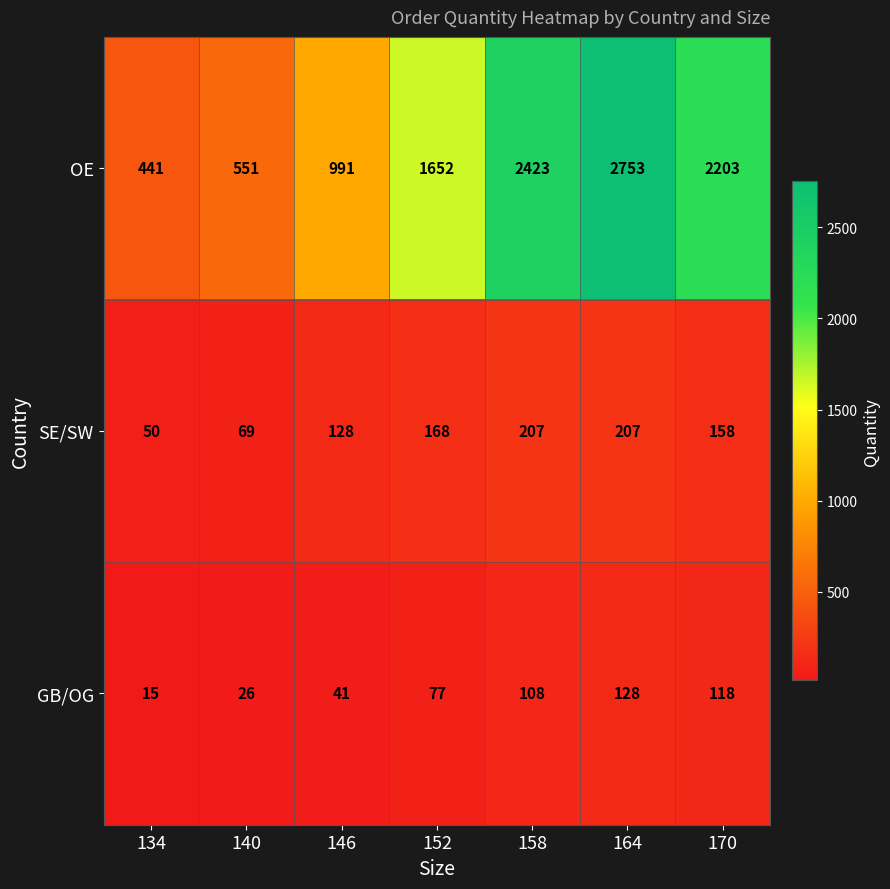

At which category does the chart reach its peak across all series?

164